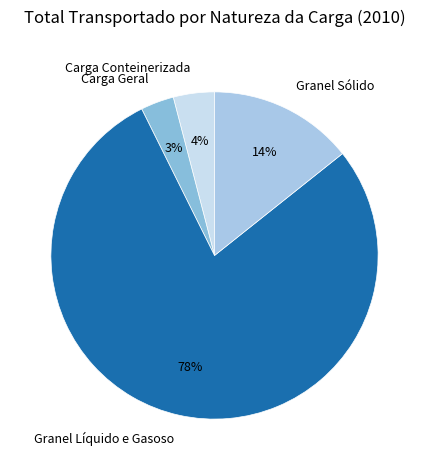

Is the sum of Granel Sólido and Granel Líquido e Gasoso greater than half?

Yes